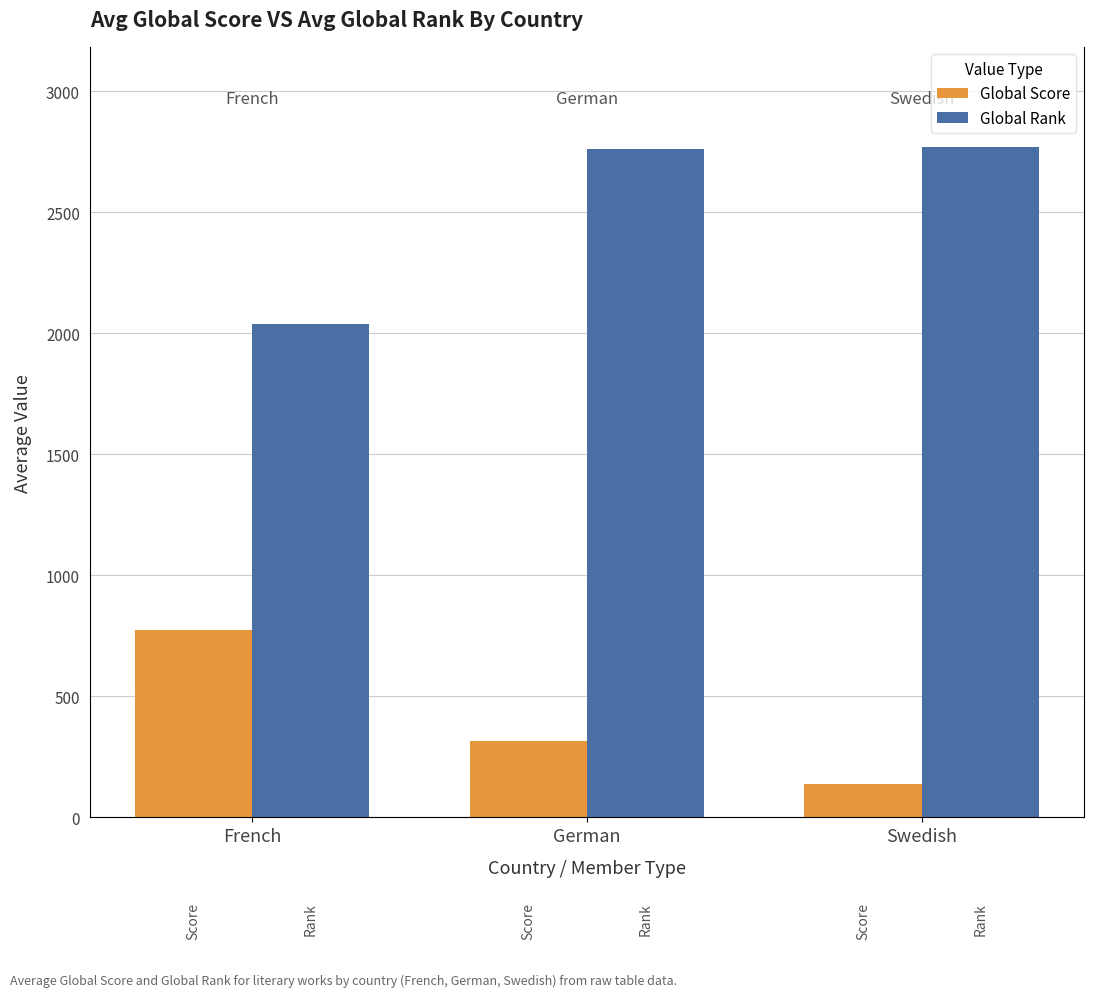

The Global Score series shows 136.0 at Swedish. True or false?

True